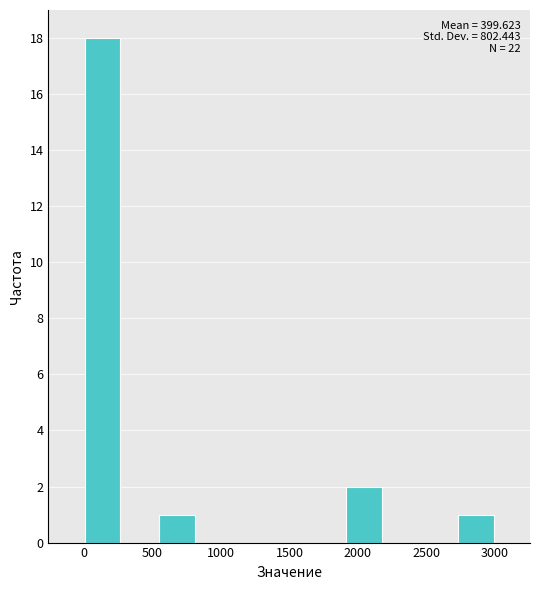

Over which range of the x-axis is the bar tallest?

0 to 250